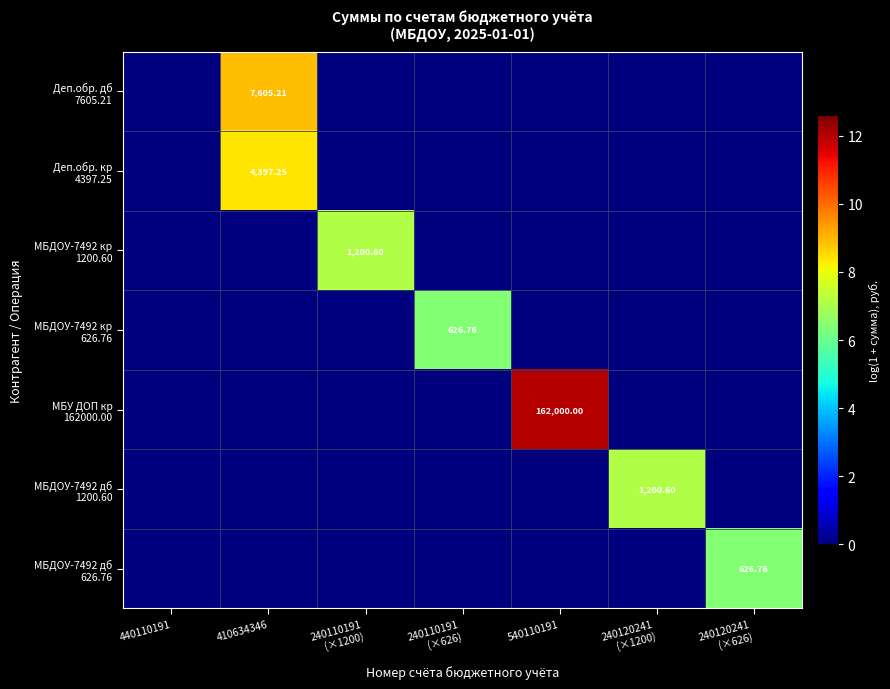

The Деп.обр. дб 7605.21 series shows -3.3 at 240120241 (×626). True or false?

False